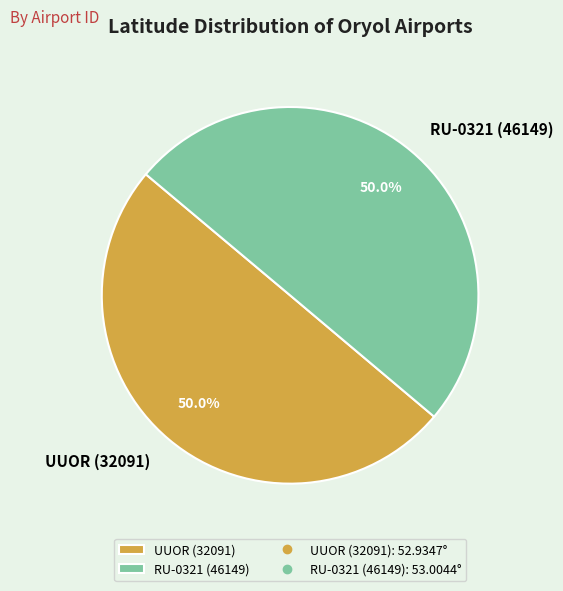

Is it true that UUOR (32091) is 40% of the pie?

False